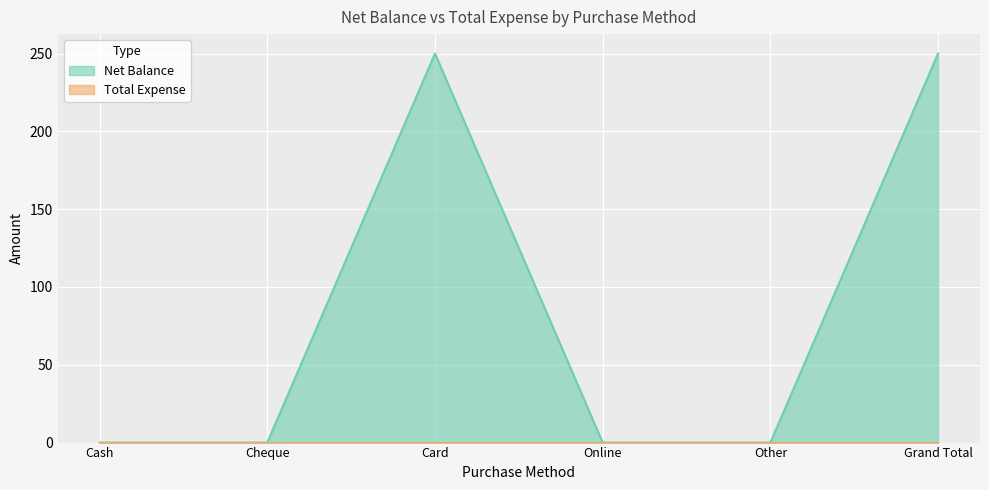

Does the chart display data point markers on the line(s)?

No